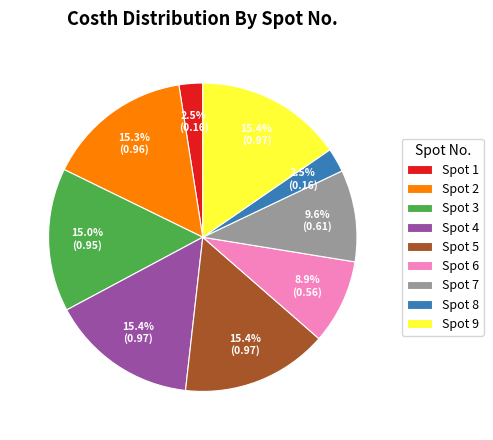

Between Spot 1 and Spot 5, which is larger?

Spot 5